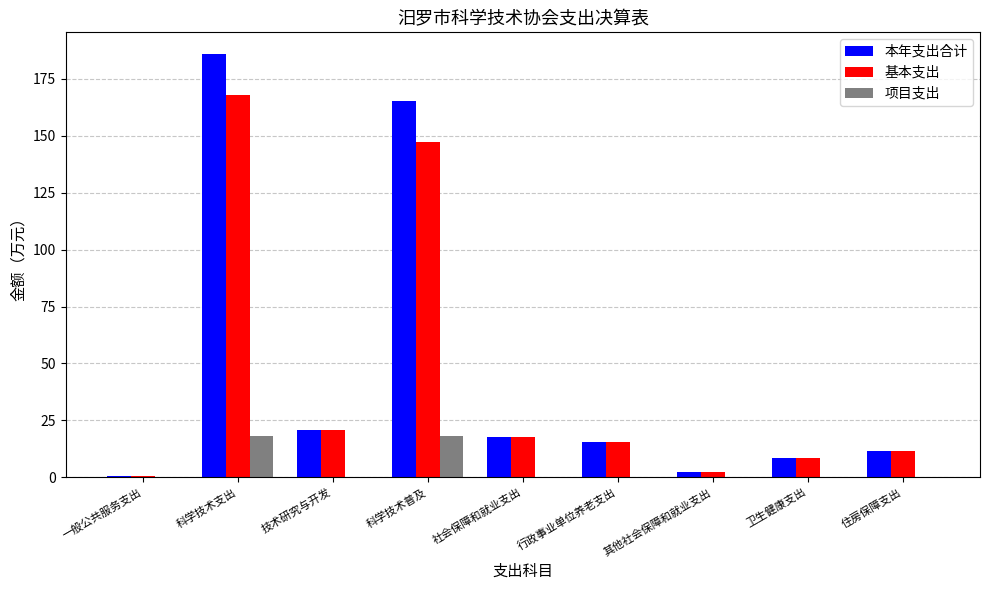

The value of 本年支出合计 at 行政事业单位养老支出 is 22.6. True or false?

False